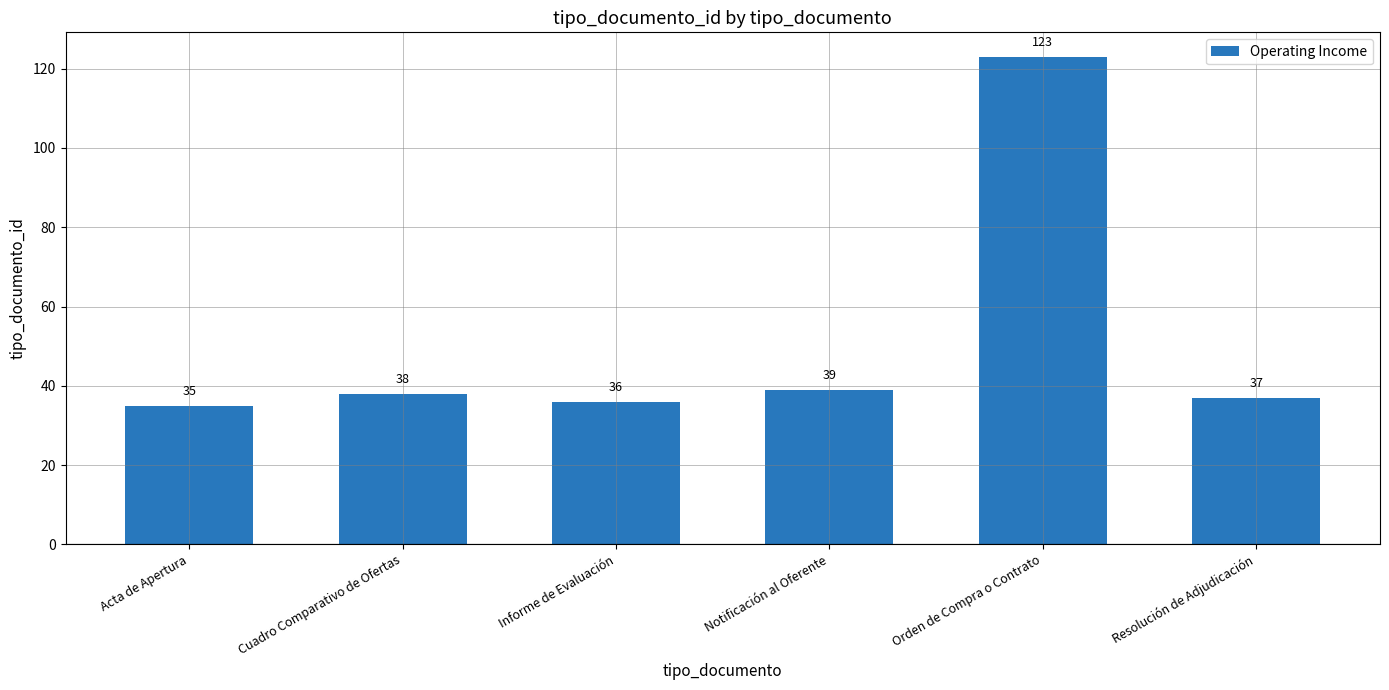

True or false: the data shows 17 at Resolución de Adjudicación.

False